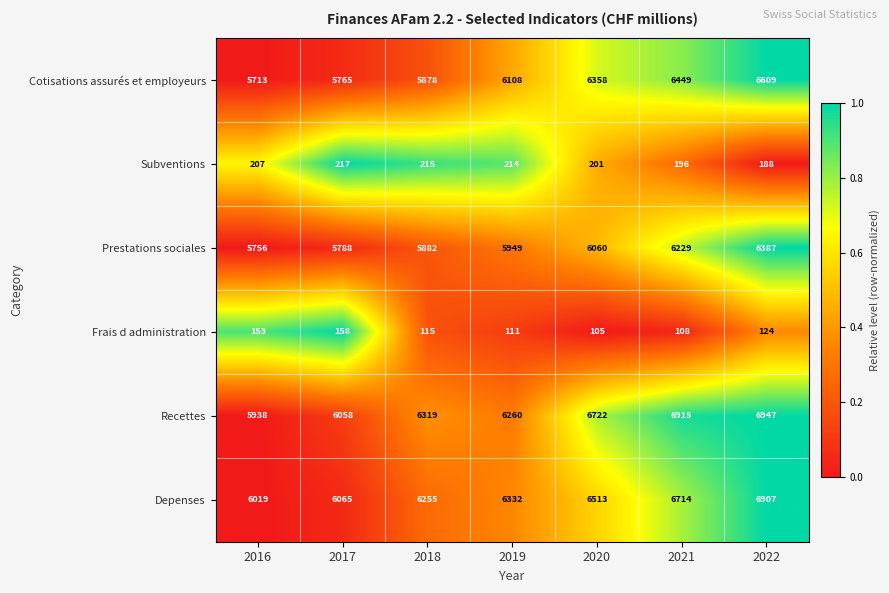

Is it true that Depenses equals 8832 at 2018?

False